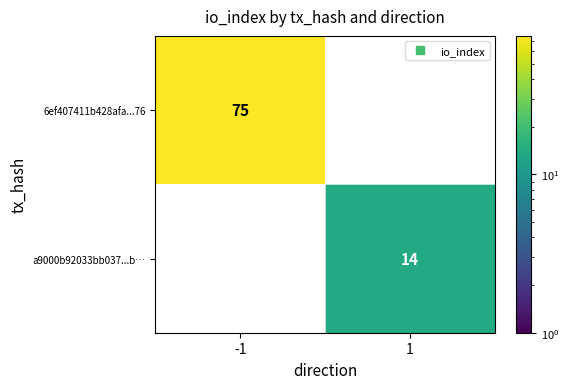

At which label does 6ef407411b428afa...76 reach its peak?

-1